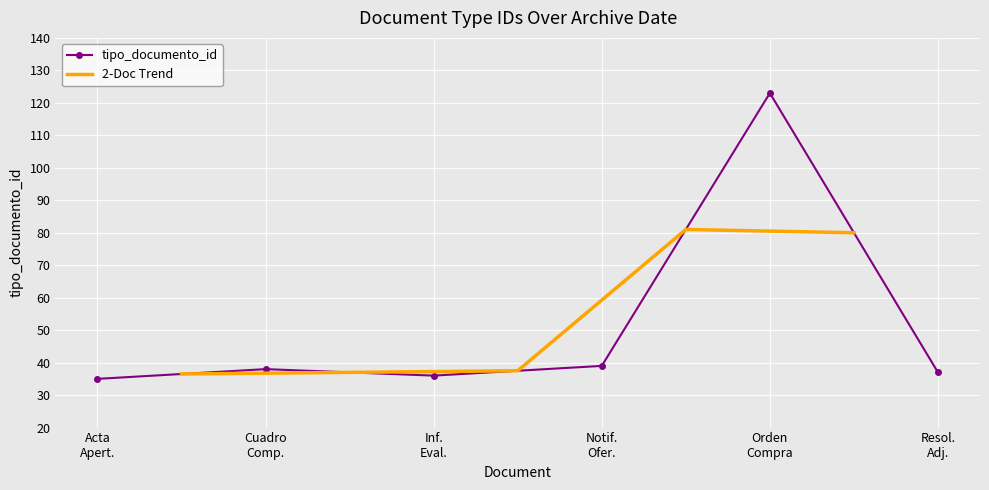

True or false: tipo_documento_id has more than 0 points higher than both neighbors.

True